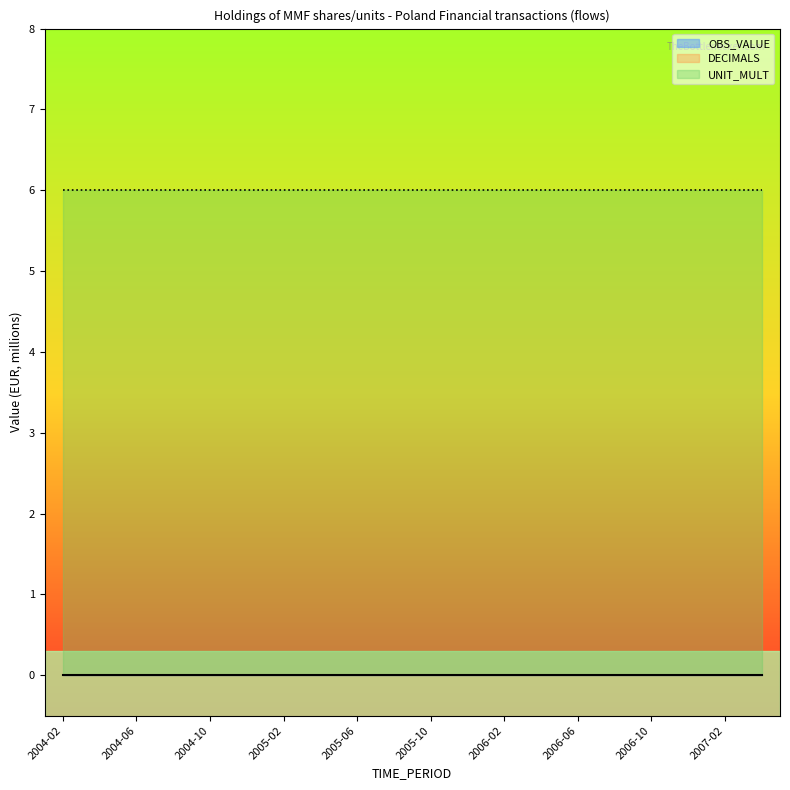

Rank the series at 2004-12 from highest to lowest value.

UNIT_MULT, OBS_VALUE, DECIMALS